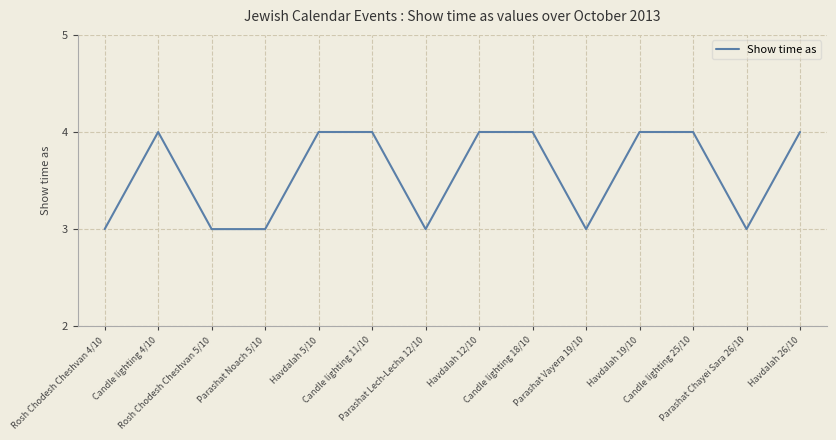

What is the smallest value displayed?

3